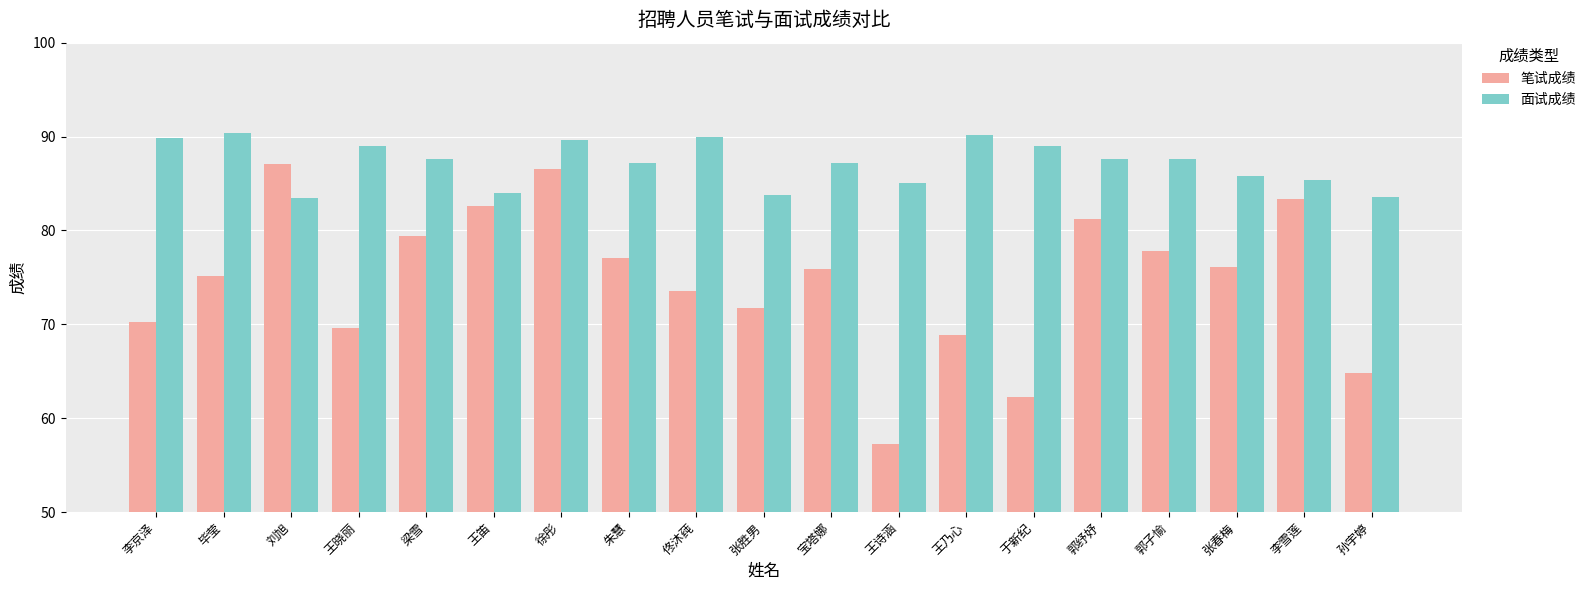

Read the 笔试成绩 value at 孙宇婷.

64.8